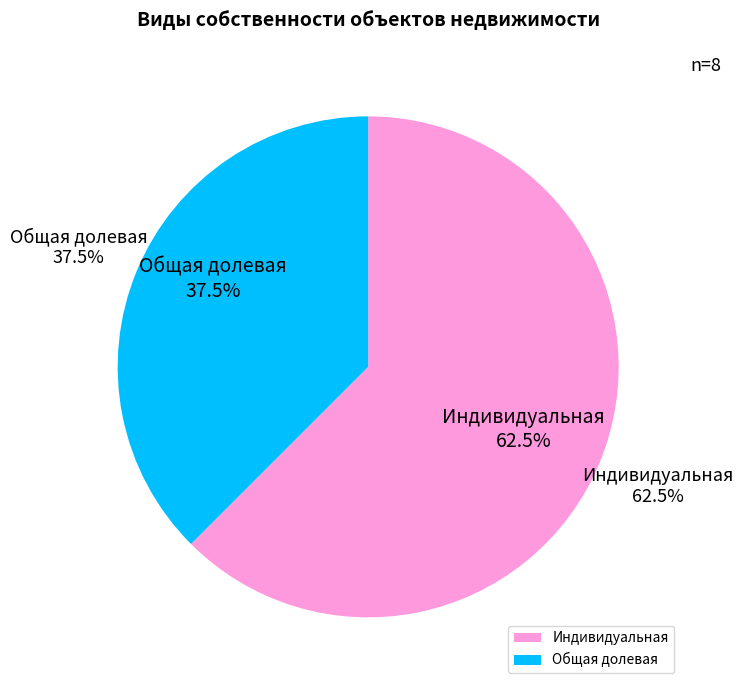

What is the total percentage of Общая долевая and Индивидуальная?

100.0%